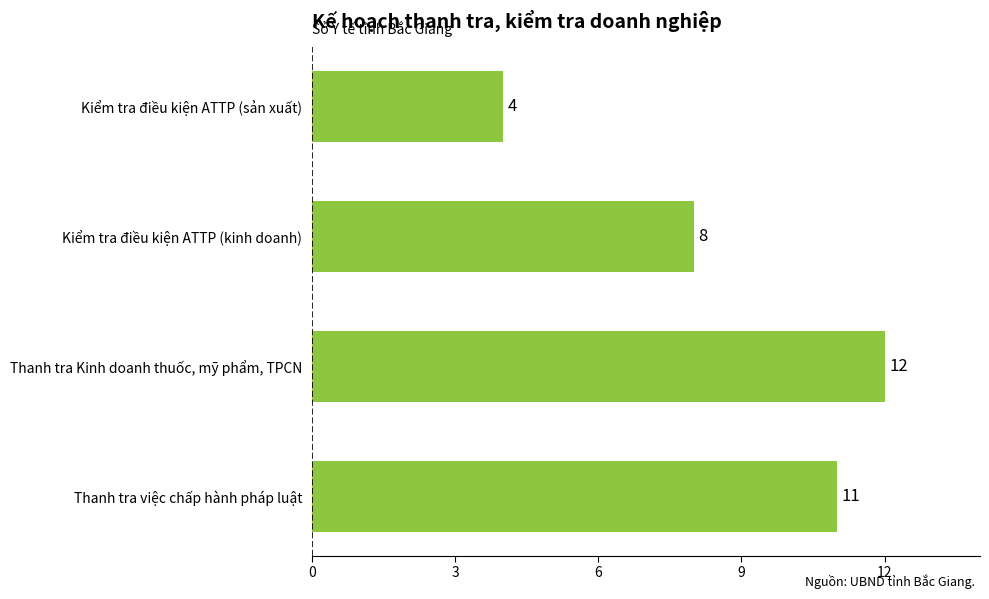

Rank the categories by value from highest to lowest.

Thanh tra Kinh doanh thuốc, mỹ phẩm, TPCN, Thanh tra việc chấp hành pháp luật, Kiểm tra điều kiện ATTP (kinh doanh), Kiểm tra điều kiện ATTP (sản xuất)